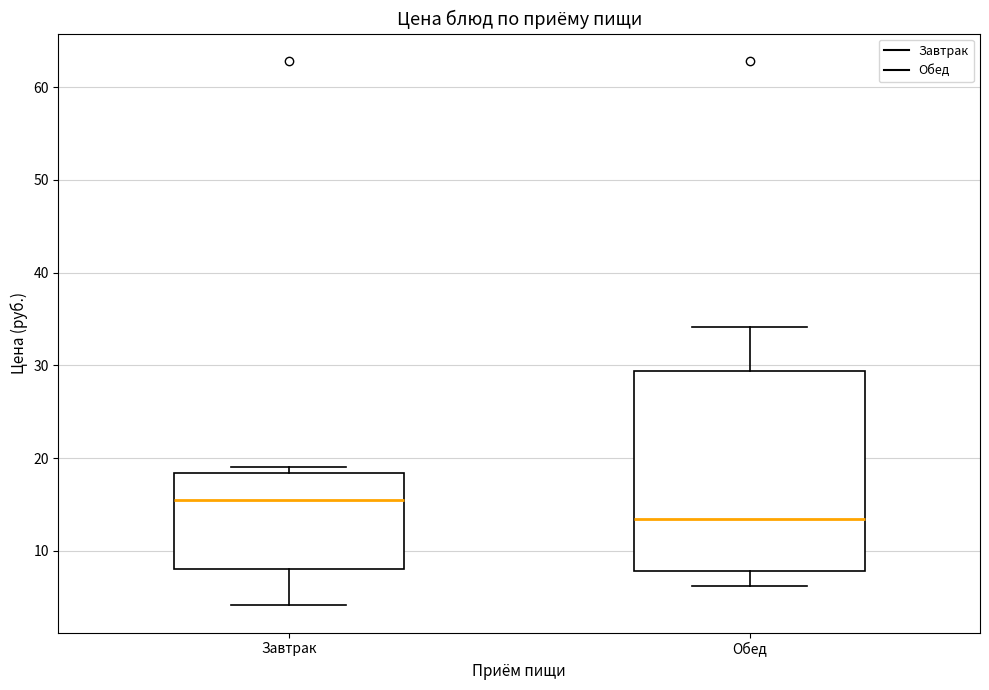

Reading left to right, read every box against the y-axis: the position of its median line, the range the box covers, and the ends of its whiskers. The values are not printed on the chart, so give them approximately, as read against the axis.

Завтрак: median 15, box 8 to 18, whiskers 4 to 19
Обед: median 13, box 8 to 29, whiskers 6 to 34